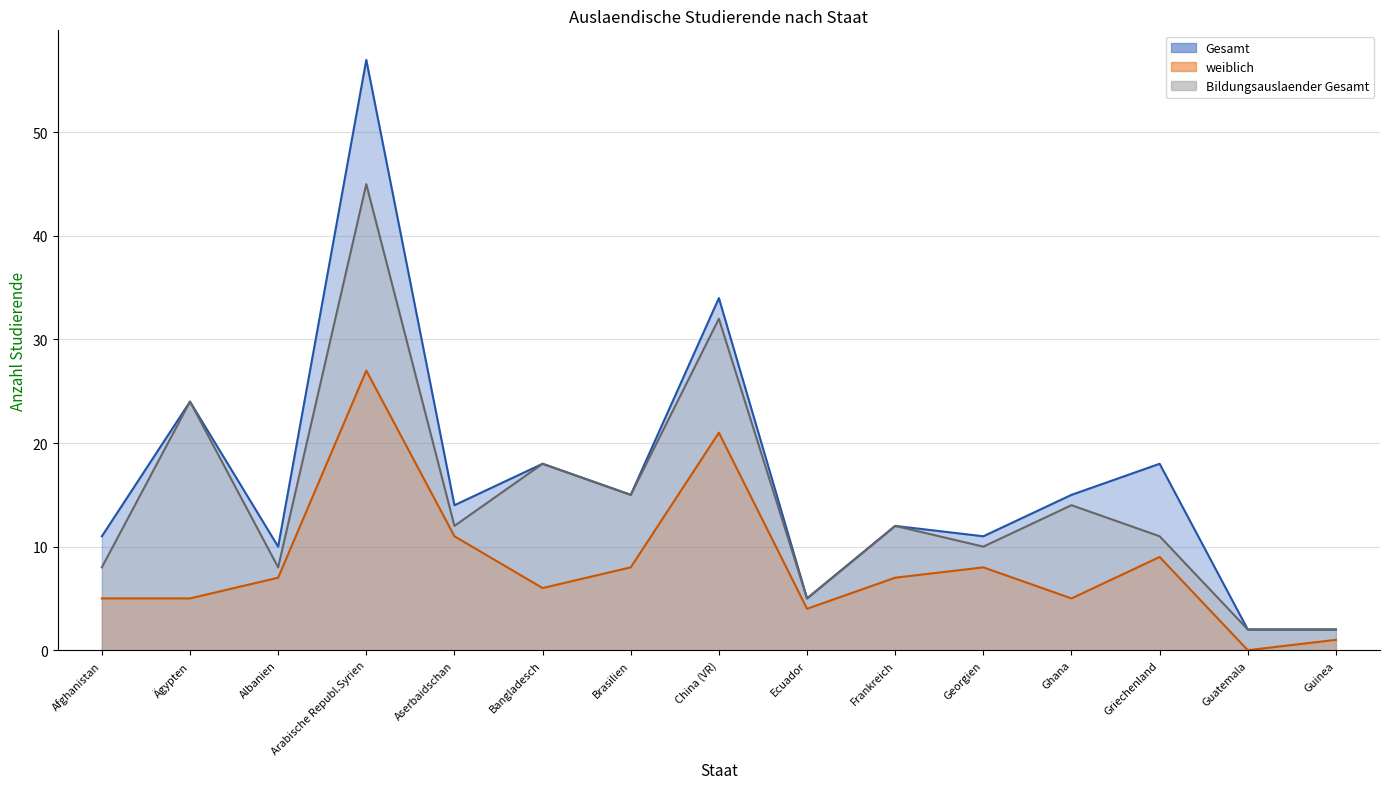

At which category does Gesamt reach its first local valley?

Albanien